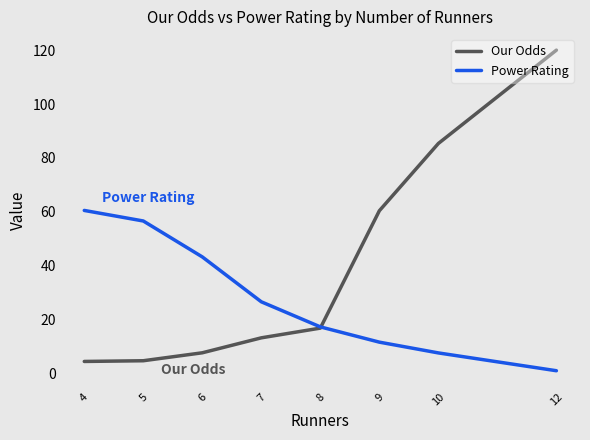

Which series has the widest spread of values?

Our Odds